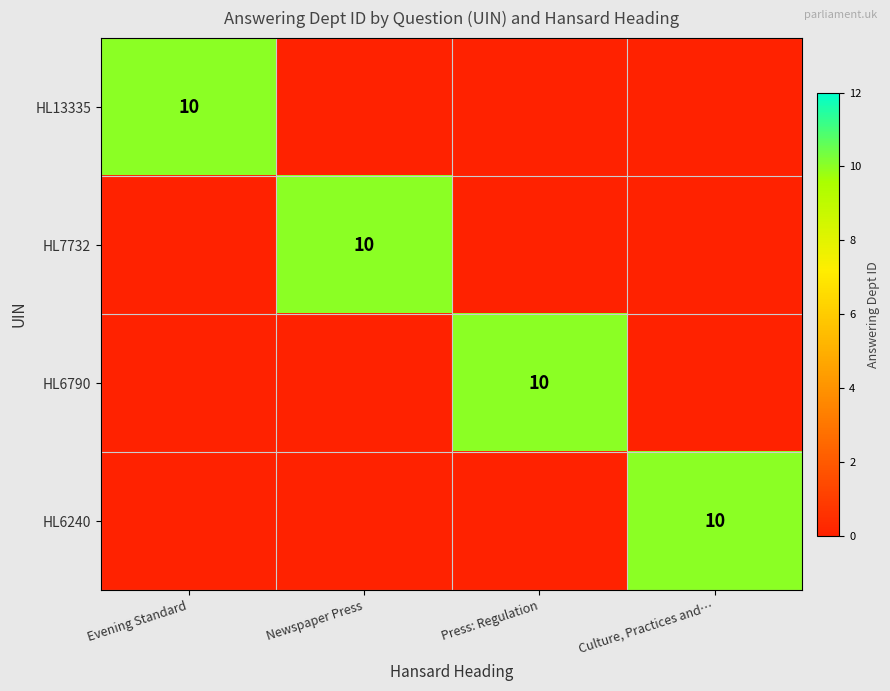

At how many categories does at least one series exceed 7?

4